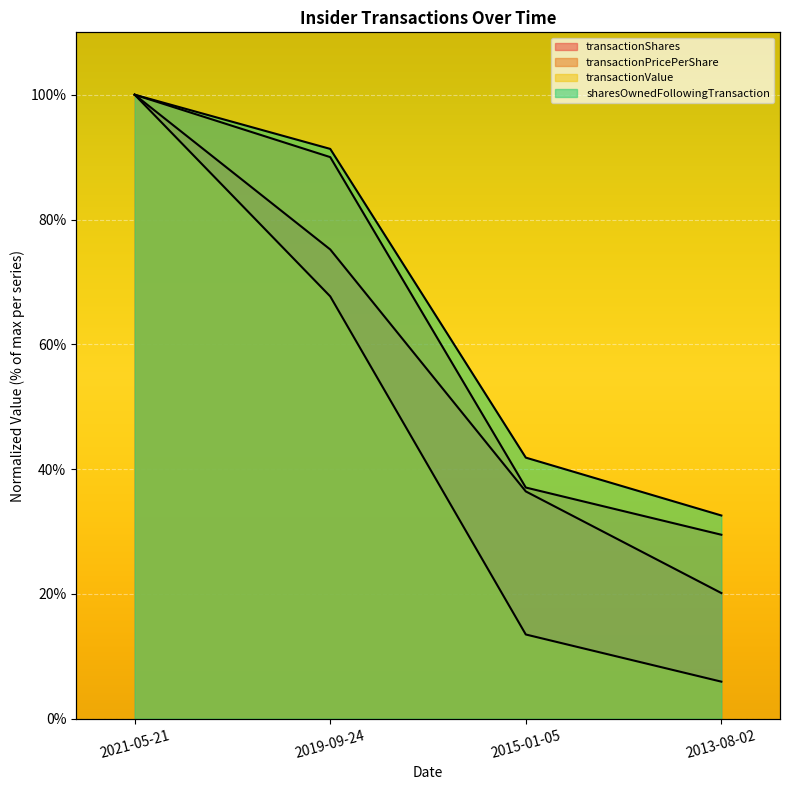

Reading left to right, extract all data points from this chart.

transactionShares: 2021-05-21=100.0	2019-09-24=75.2	2015-01-05=36.4	2013-08-02=20.1
transactionPricePerShare: 2021-05-21=100.0	2019-09-24=90.0	2015-01-05=37.0	2013-08-02=29.5
transactionValue: 2021-05-21=100.0	2019-09-24=67.7	2015-01-05=13.5	2013-08-02=5.9
sharesOwnedFollowingTransaction: 2021-05-21=100.0	2019-09-24=91.3	2015-01-05=41.8	2013-08-02=32.6